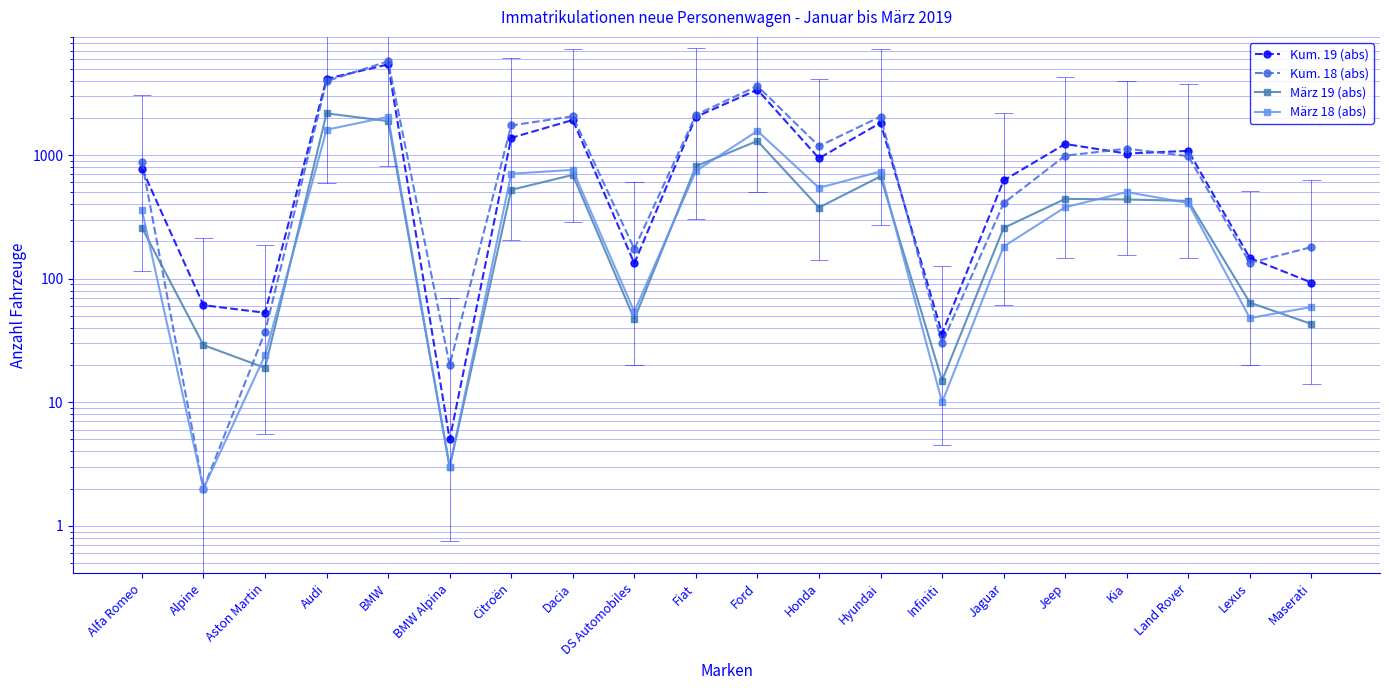

True or false: Kum. 19 (abs) and März 19 (abs) cross at least once.

False